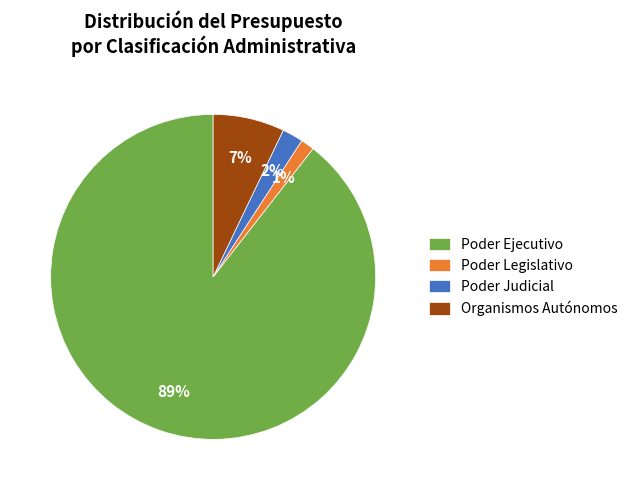

Combined, do Poder Ejecutivo and Organismos Autónomos account for over 50%?

Yes